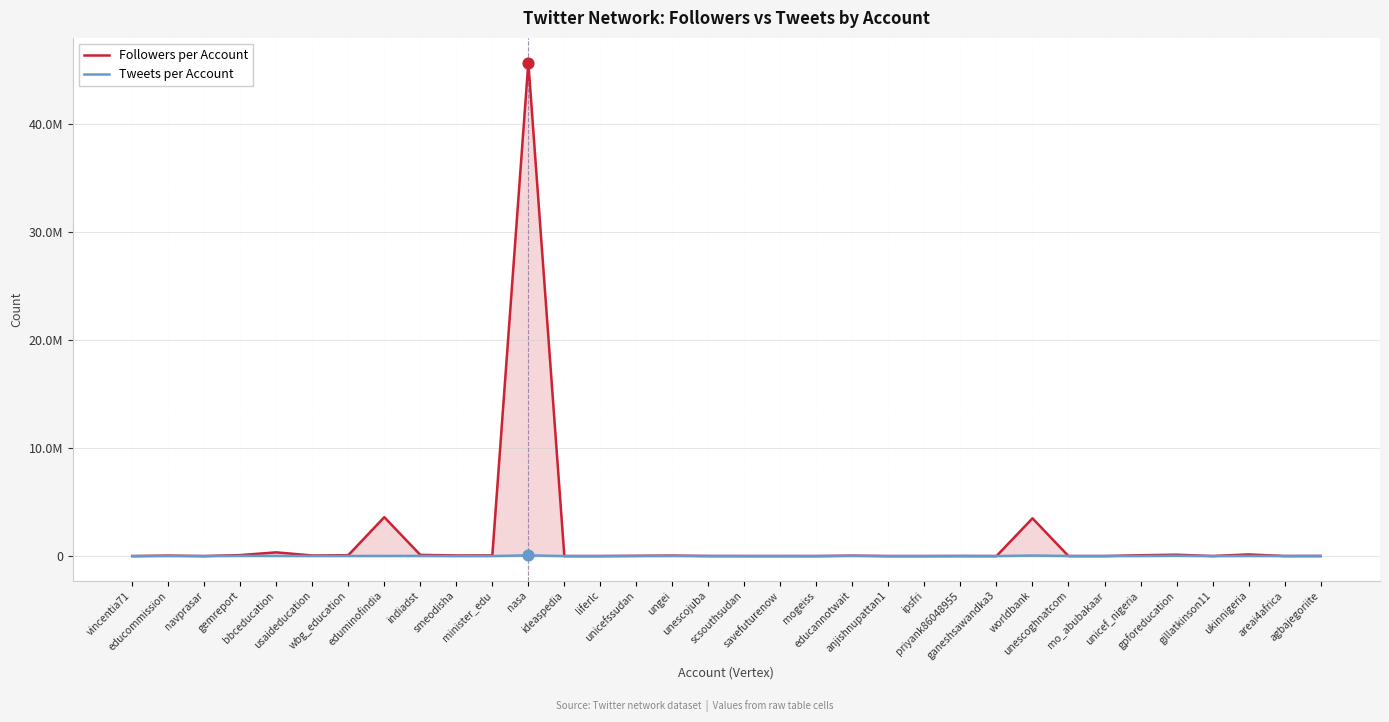

Is the value of Tweets per Account at ipsfri greater than the value of Followers per Account at unicefssudan?

No